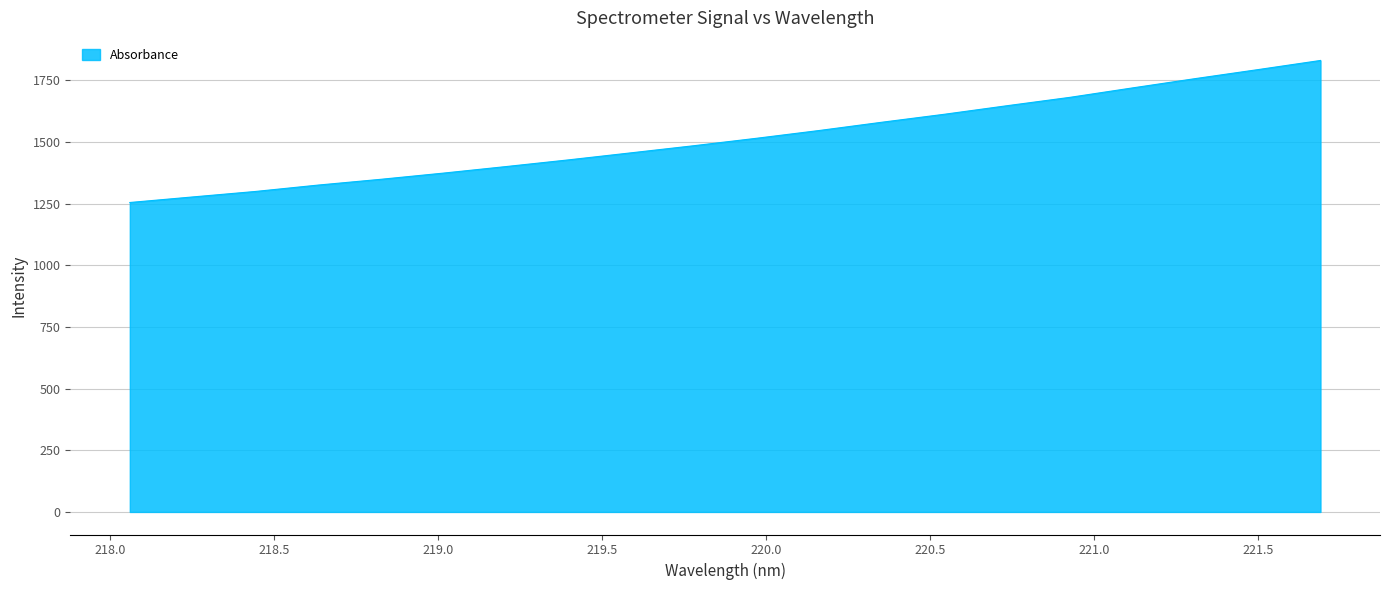

What is the maximum value shown in the chart?

1831.2